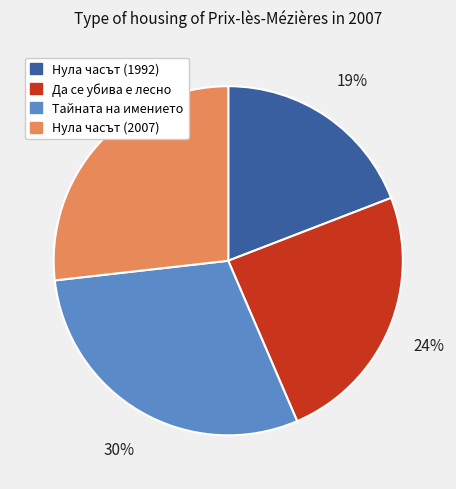

What is the smallest slice in the pie chart?

Нула часът (1992)